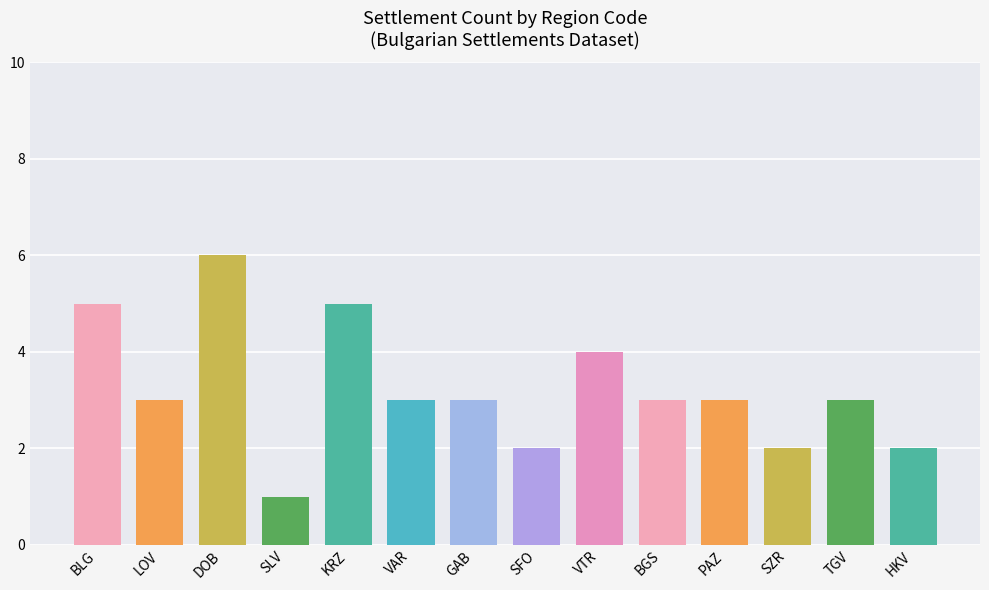

How many series are shown in this chart?

1